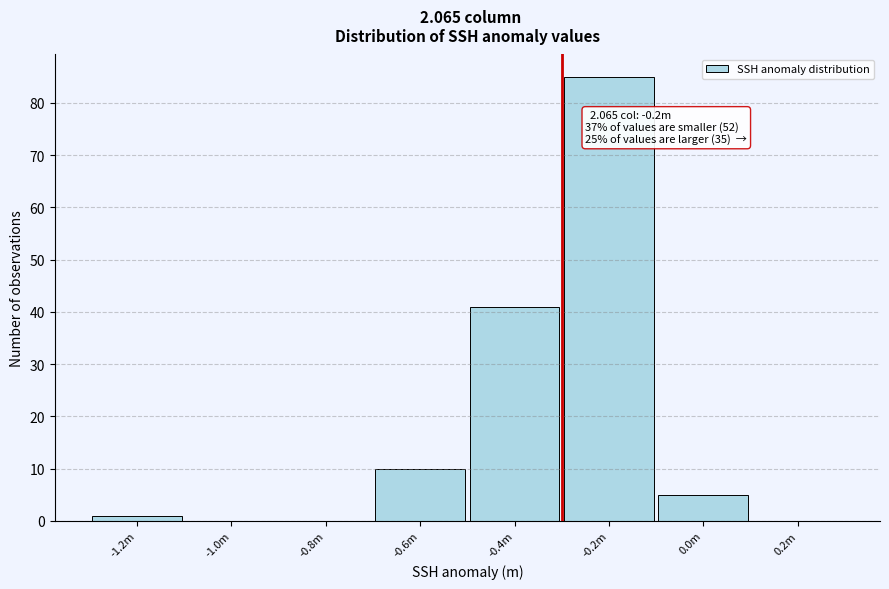

Reading left to right, extract all data points from this chart.

-1.2m=1	-1.0m=0	-0.8m=0	-0.6m=10	-0.4m=41	-0.2m=85	0.0m=5	0.2m=0